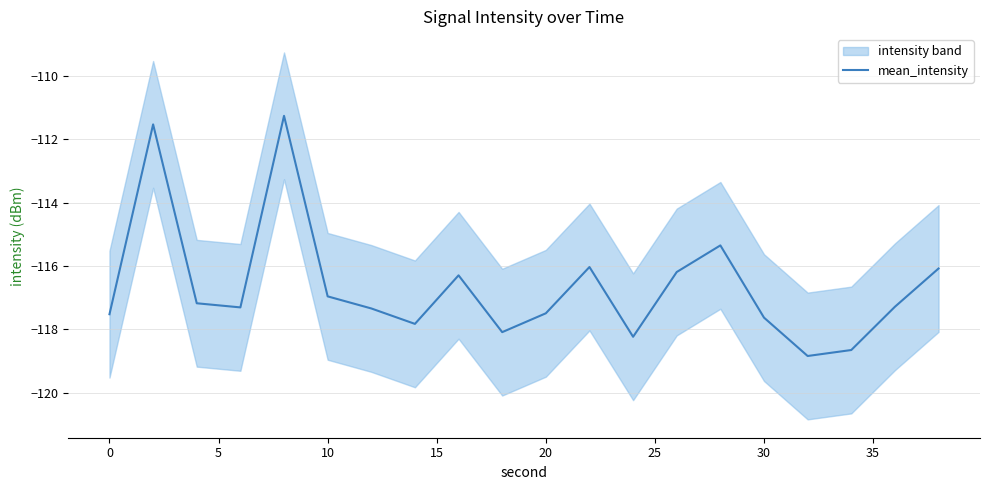

How many data points are above -117?

8